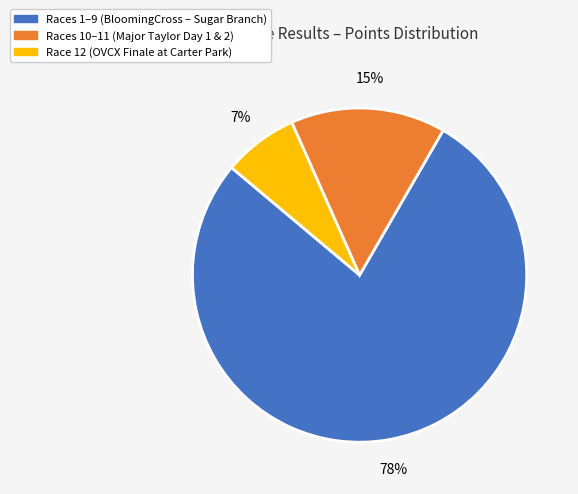

To the nearest percent, what is the average slice percentage?

33%